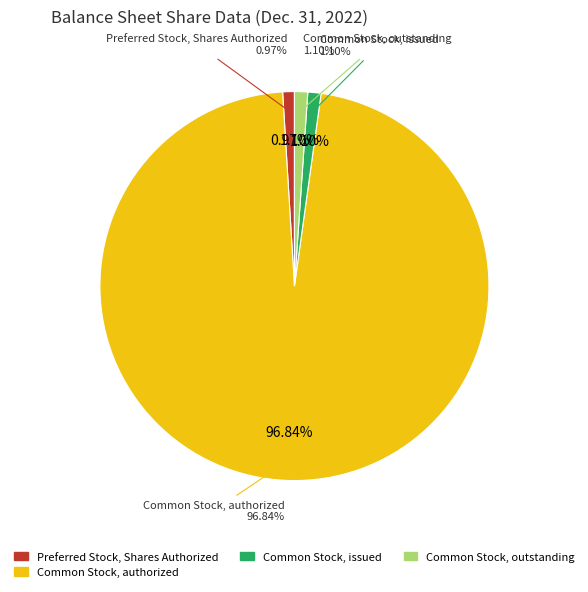

What percentage do Common Stock, issued and Preferred Stock, Shares Authorized together represent?

2.1%